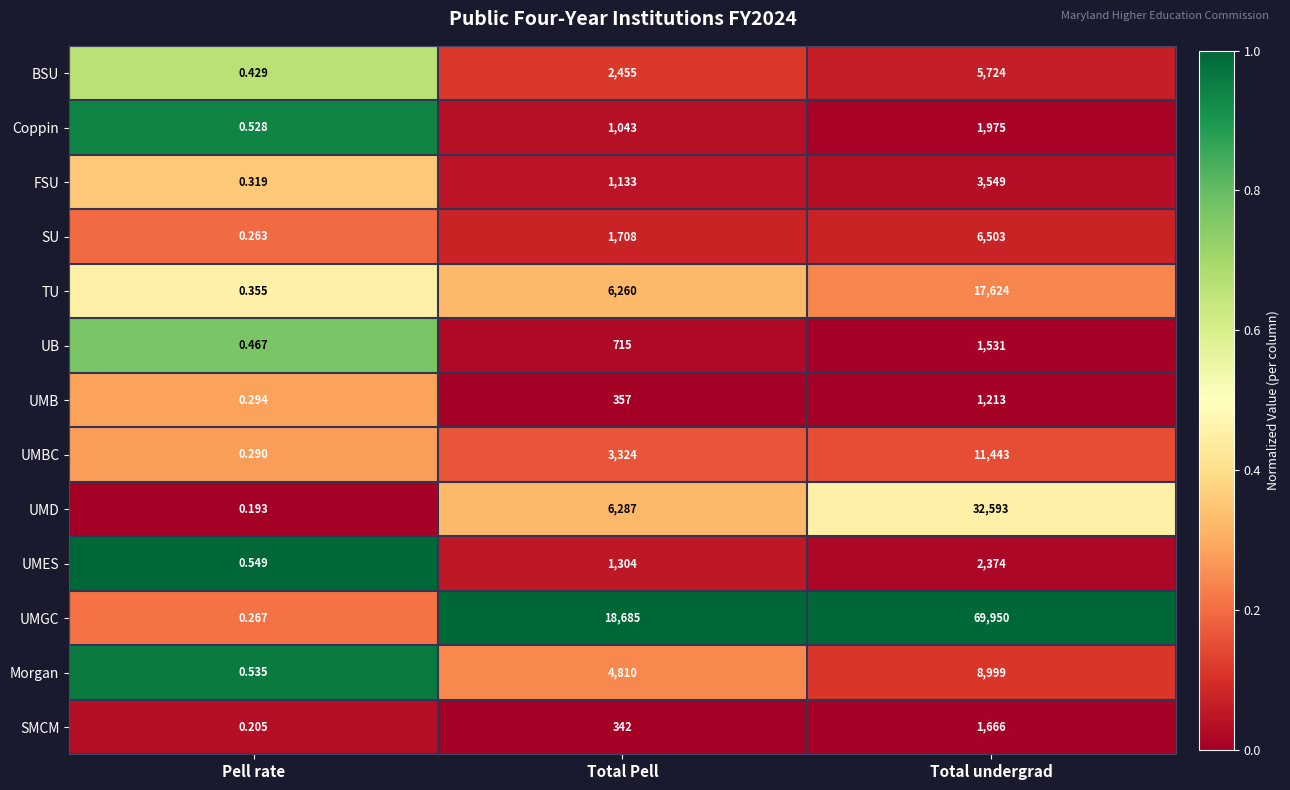

Count the number of data series in this chart.

13